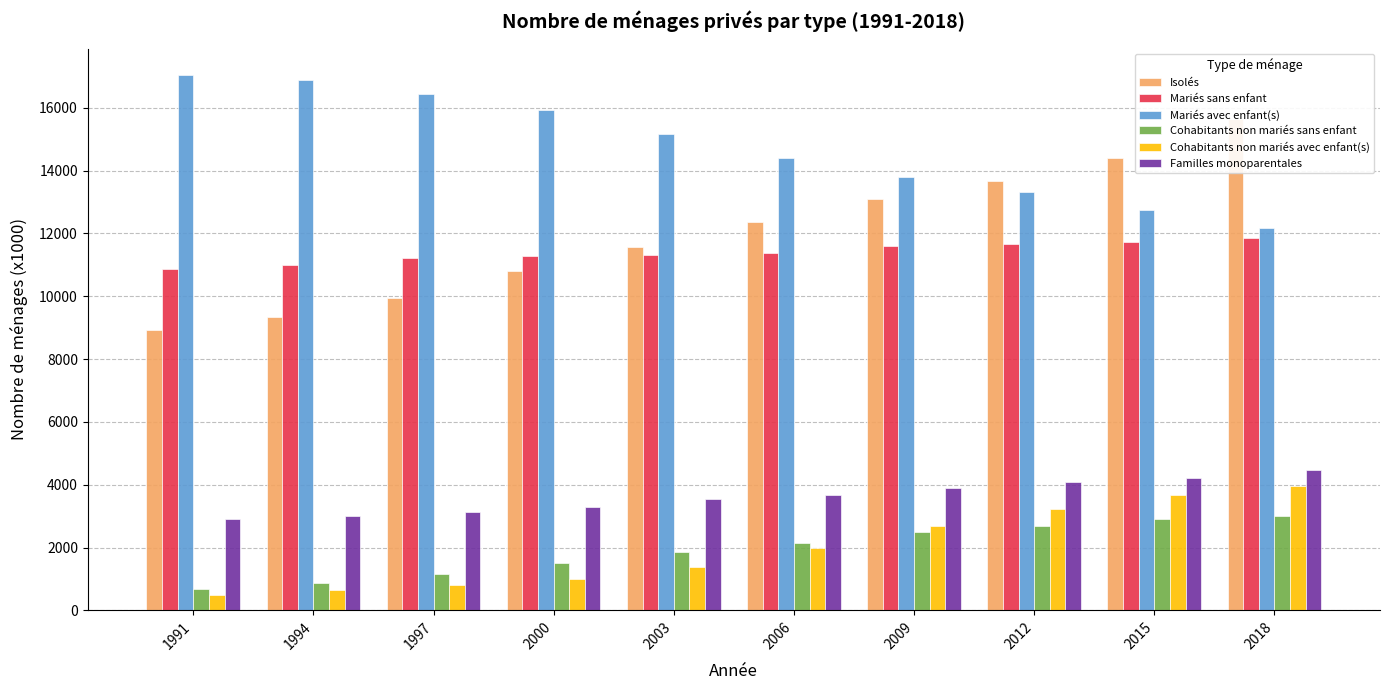

Which series has the largest total across all categories?

Mariés avec enfant(s)